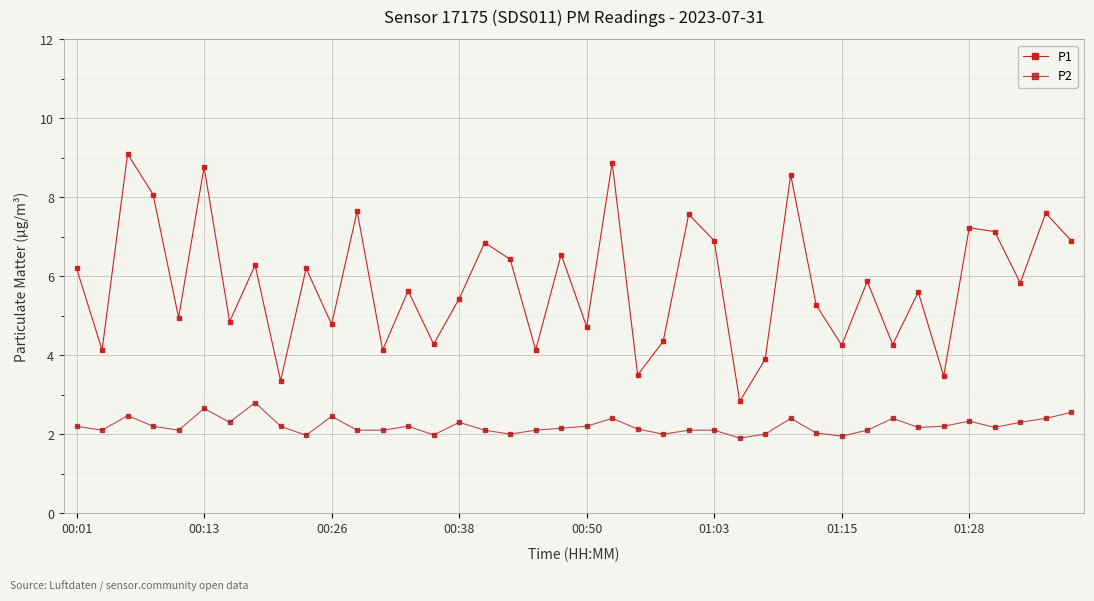

What is the difference between the second highest and second lowest values in the P2 series?

0.7